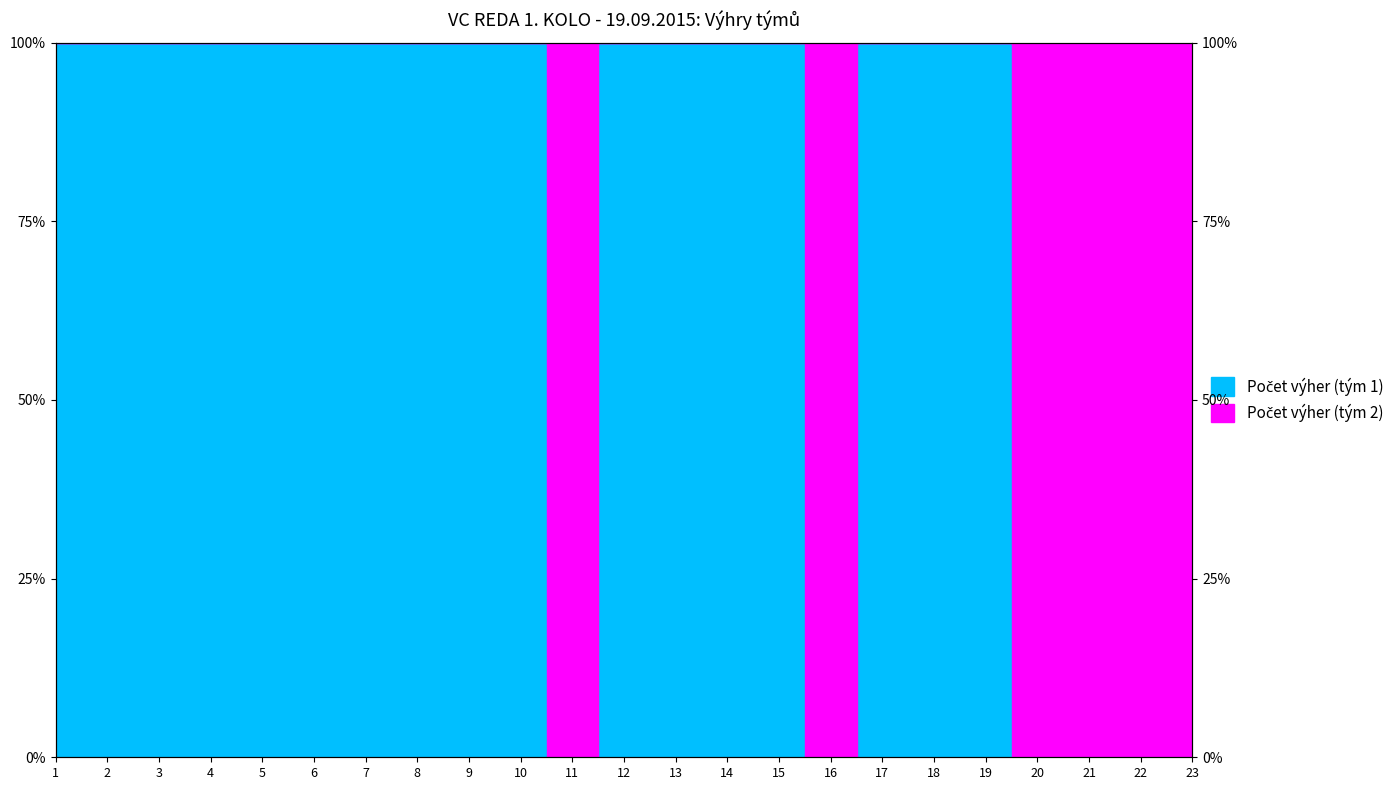

Where is the data nearest to the value 50?

1